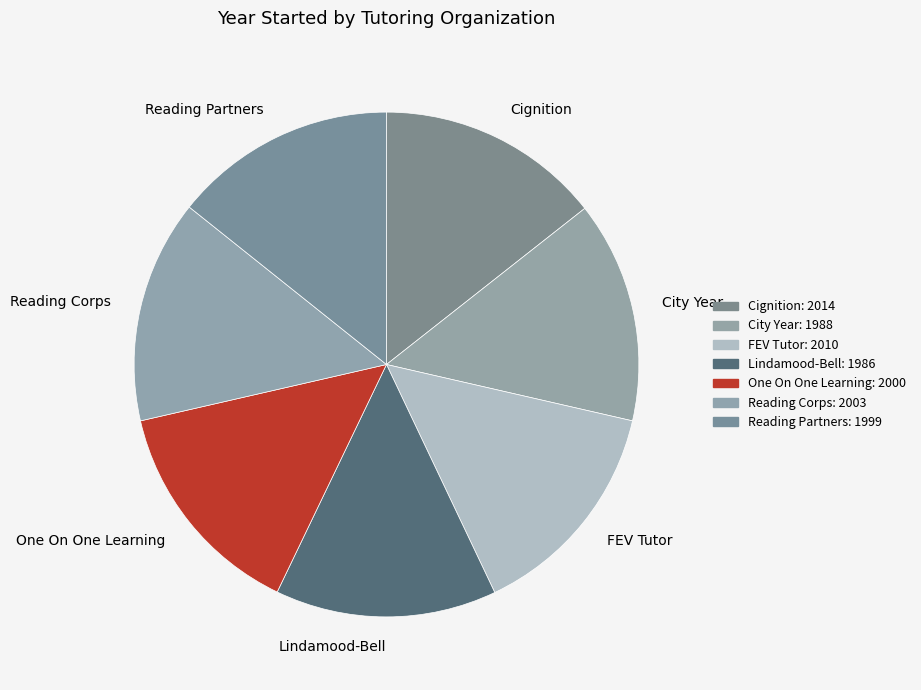

Does Reading Corps account for over 50% of the chart?

No